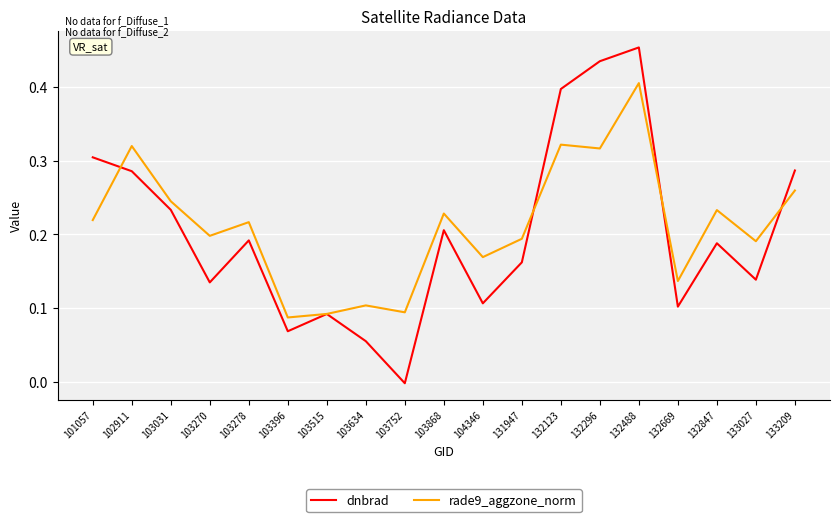

How many rade9_aggzone_norm values are between 0 and 1?

19